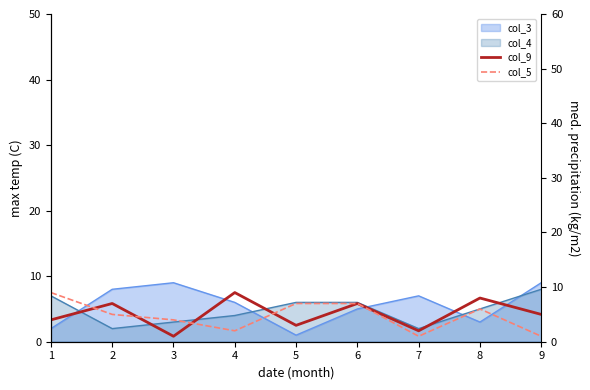

Count the col_5 values in the range 2 to 7.

6